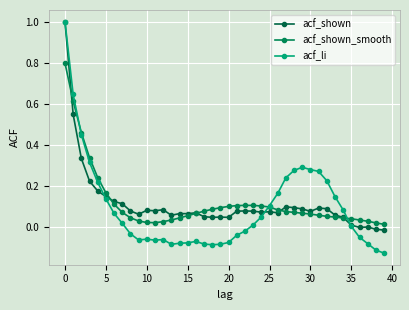

What is the label of the 5th point from the right?

35